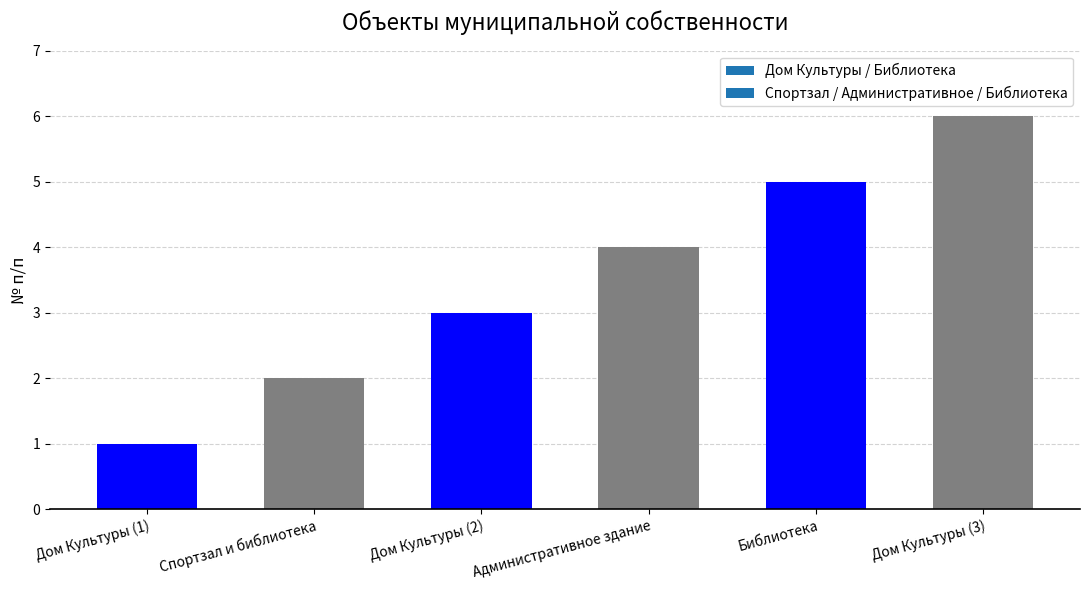

Is it true that the value at Библиотека is 2?

False